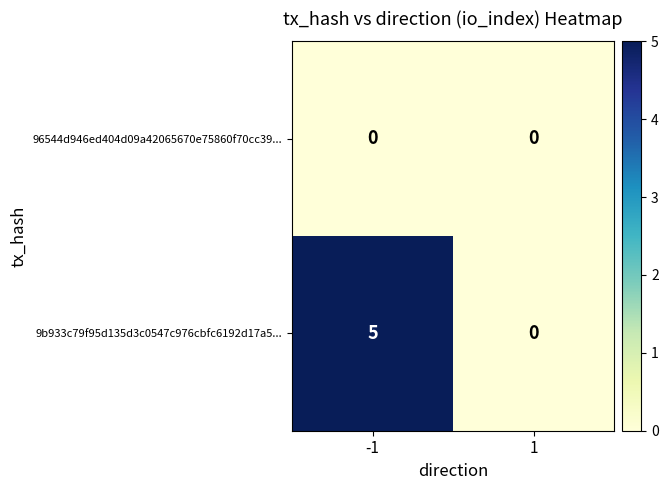

Reading right to left, transcribe all the data shown in this chart.

96544d946ed404d09a42065670e75860f70cc39...: 1=0	-1=0
9b933c79f95d135d3c0547c976cbfc6192d17a5...: 1=0	-1=5